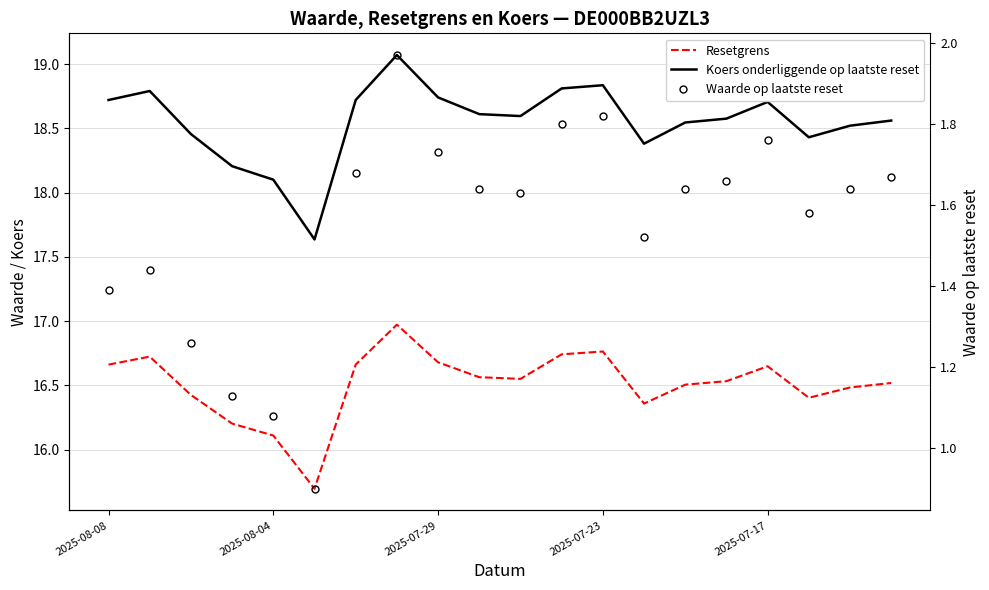

List the series in order of their peak value, highest first.

Koers onderliggende op laatste reset, Resetgrens, Waarde op laatste reset